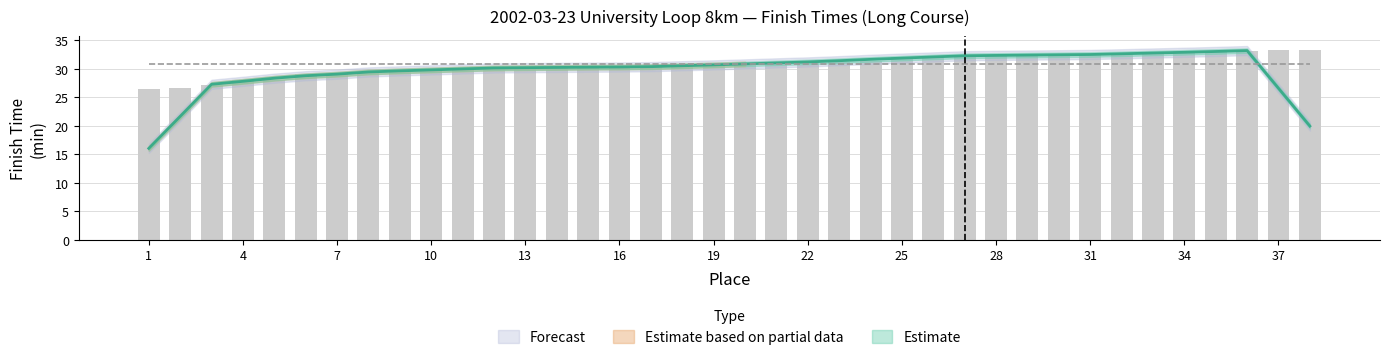

Does the chart contain any negative values?

No